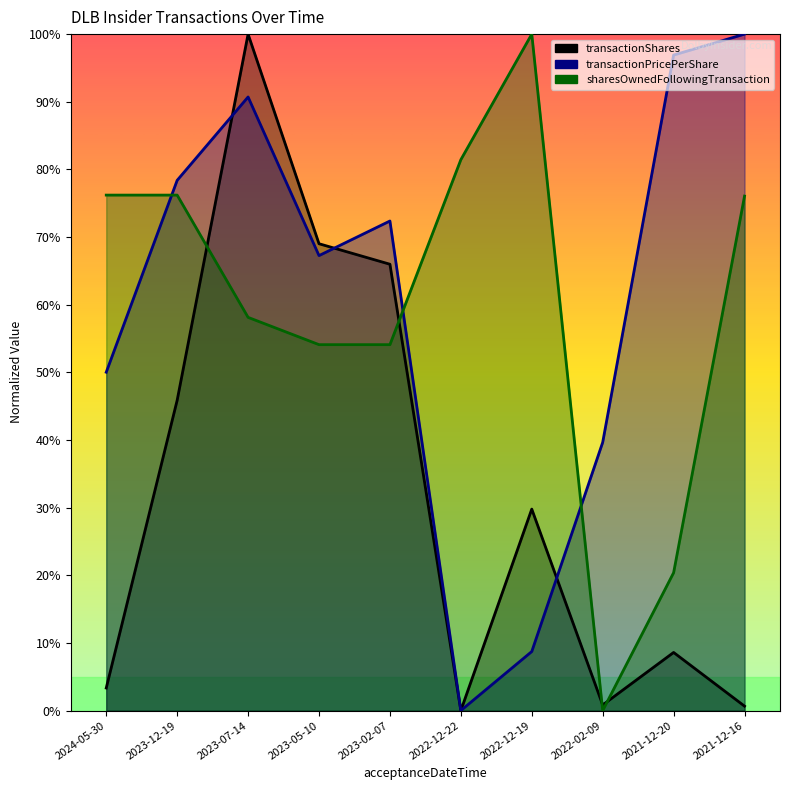

Is the value of transactionPricePerShare at 2022-02-09 greater than the value of transactionShares at 2022-02-09?

Yes